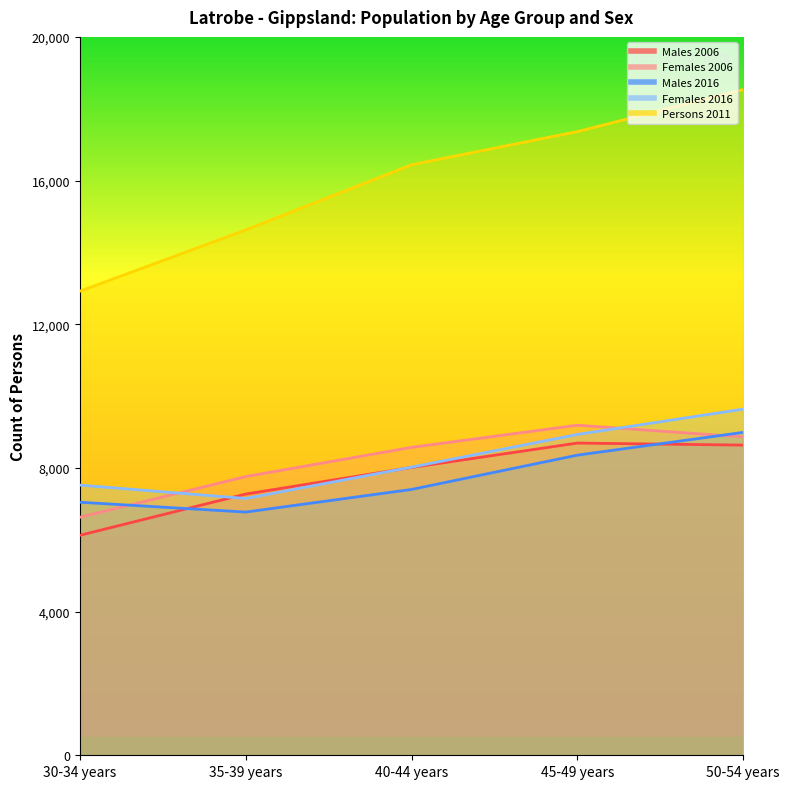

Reading left to right, what are all the values shown in this chart?

Males 2006: 6123	7272	8013	8692	8635
Females 2006: 6625	7759	8573	9189	8862
Males 2016: 7045	6771	7401	8356	8990
Females 2016: 7522	7149	8022	8932	9638
Persons 2011: 12919	14625	16440	17363	18534